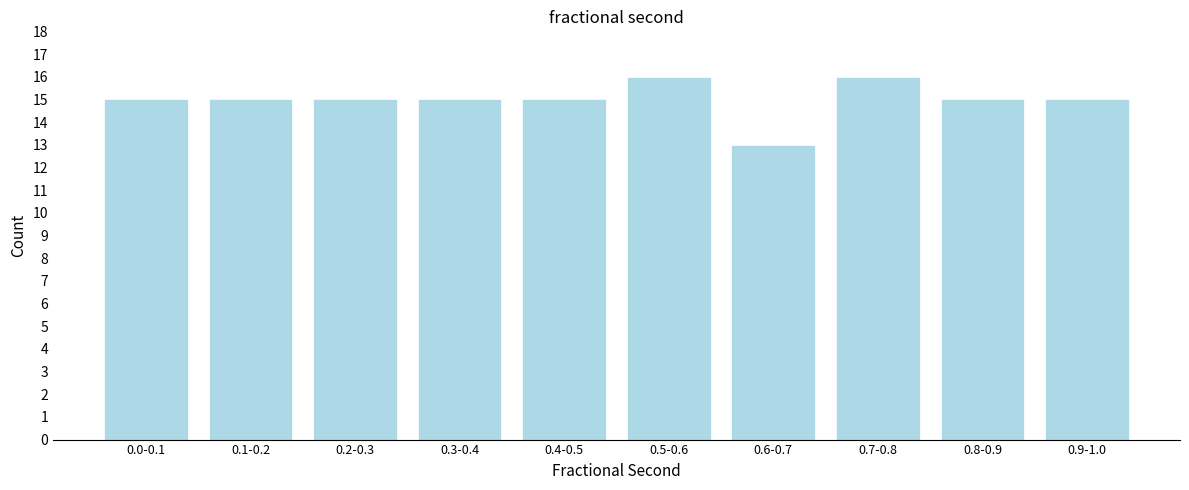

Reading right to left, what are all the values shown in this chart?

15	15	16	13	16	15	15	15	15	15